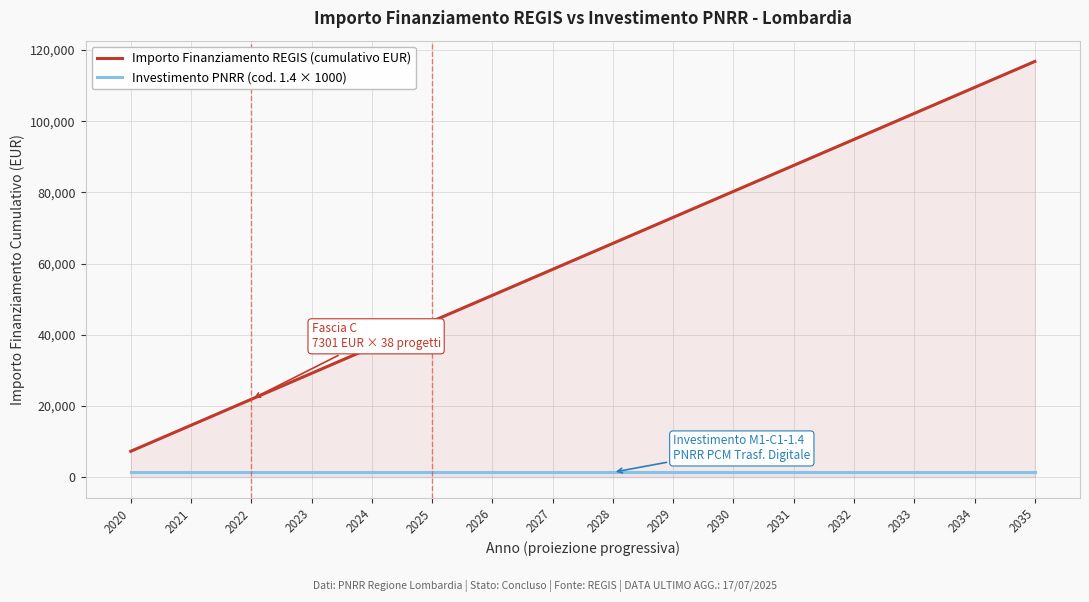

Where is Importo Finanziamento REGIS (cumulativo EUR) nearest to the value 62058?

2027